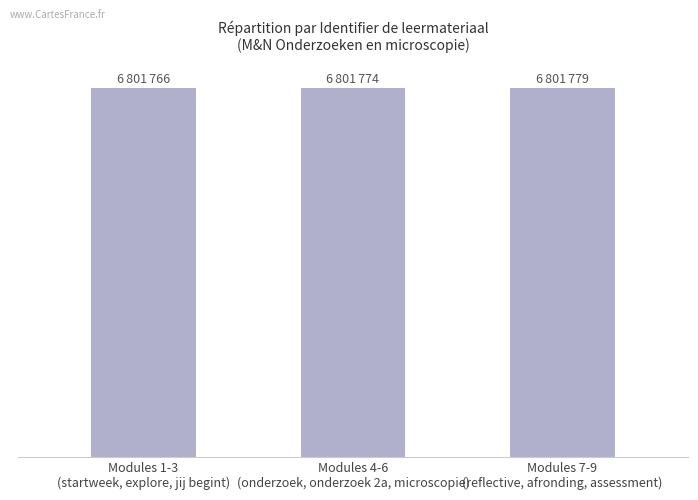

The value at Modules 7-9
(reflective, afronding, assessment) is 6801779.7. True or false?

True